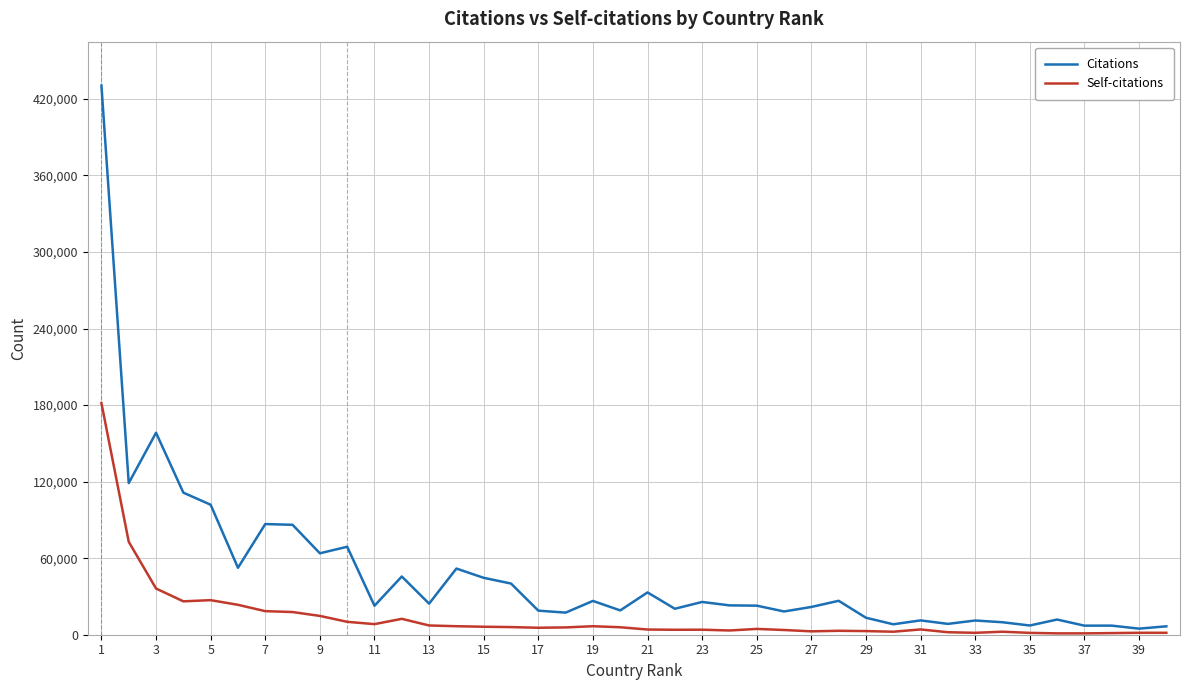

Which series has the largest range (max minus min)?

Citations